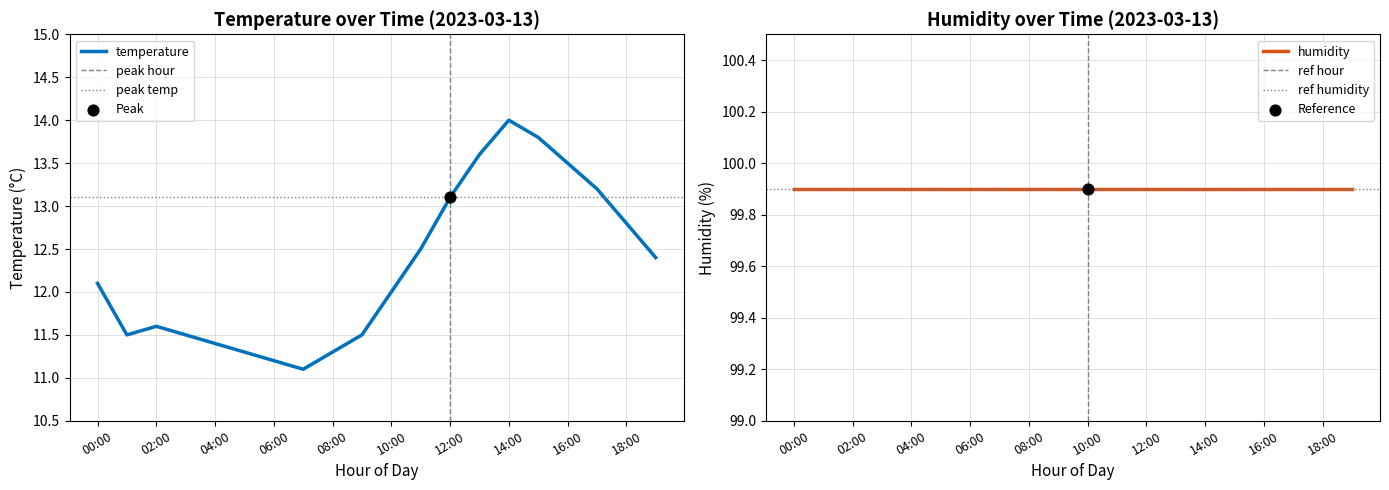

Between 12:00 and 01:00, which is larger?

12:00